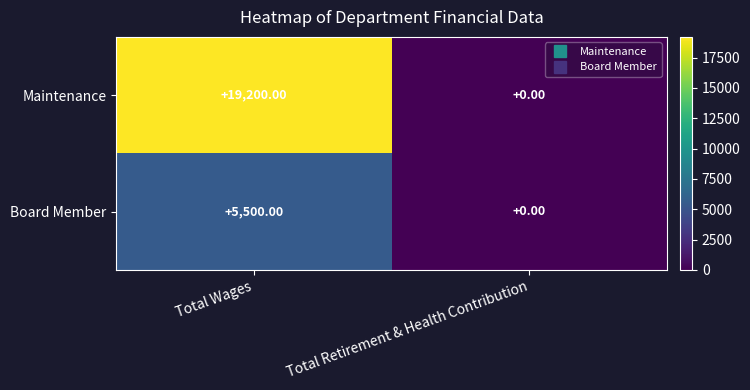

Which series changed the most between Total Wages and Total Retirement & Health Contribution?

Maintenance